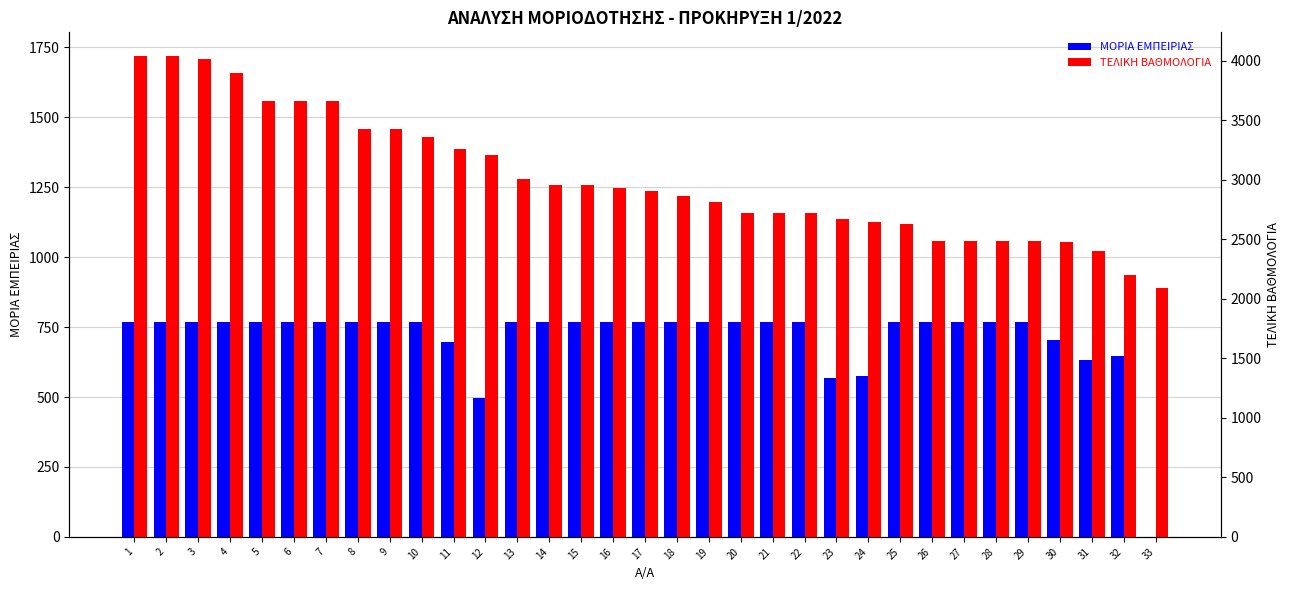

What is the total value across all series at 18?

1986